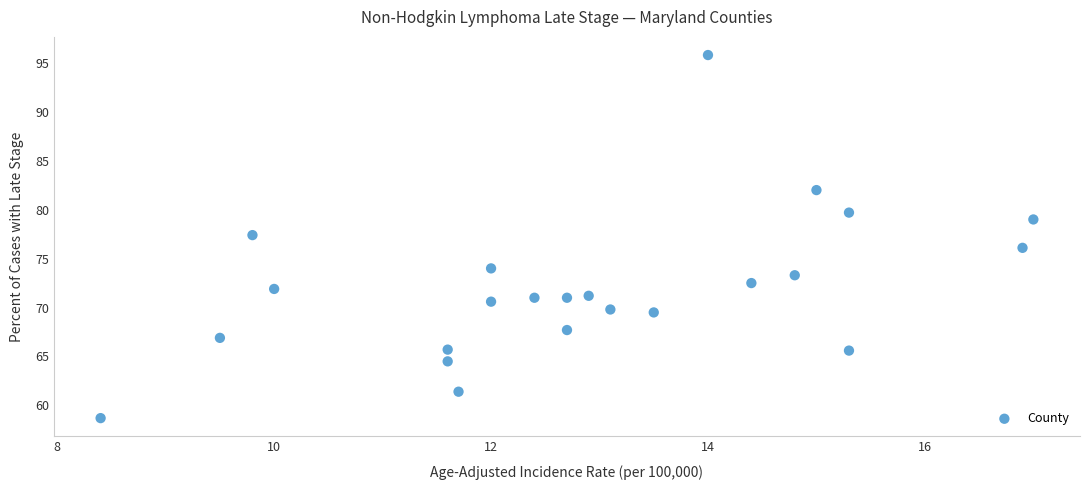

What is the range of Y values (max minus min)?

37.1